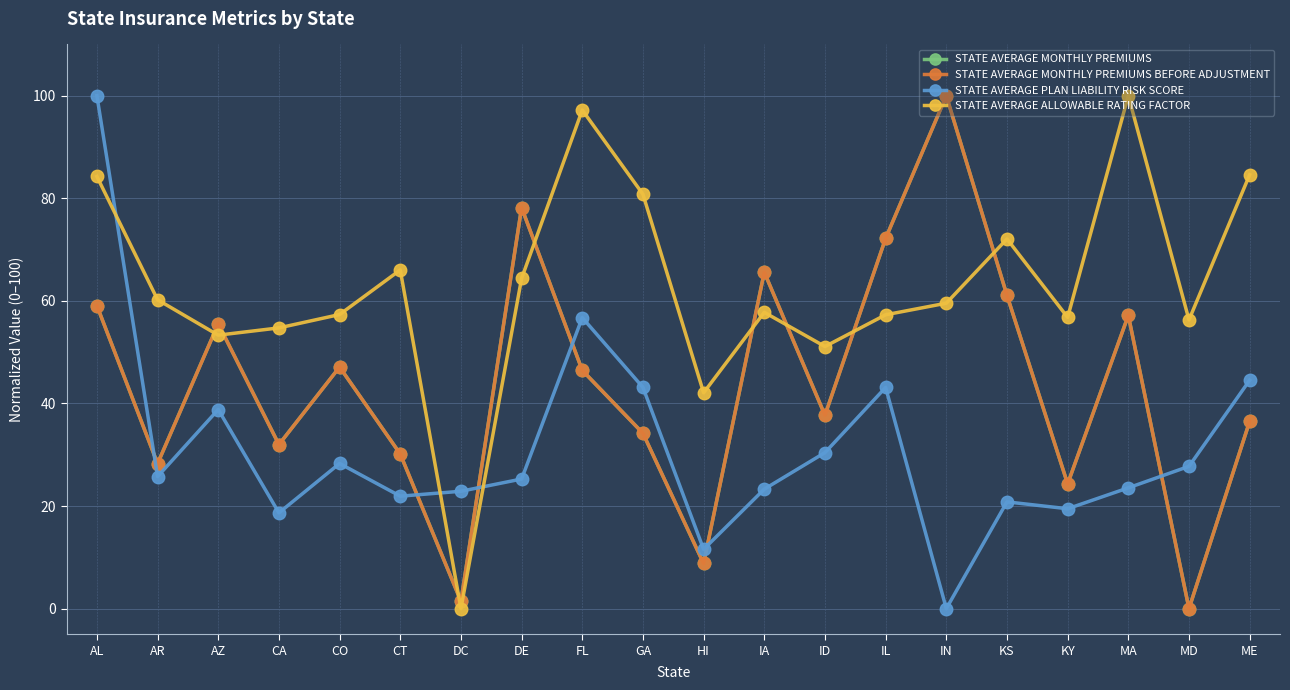

Does the chart display data point markers on the line(s)?

Yes